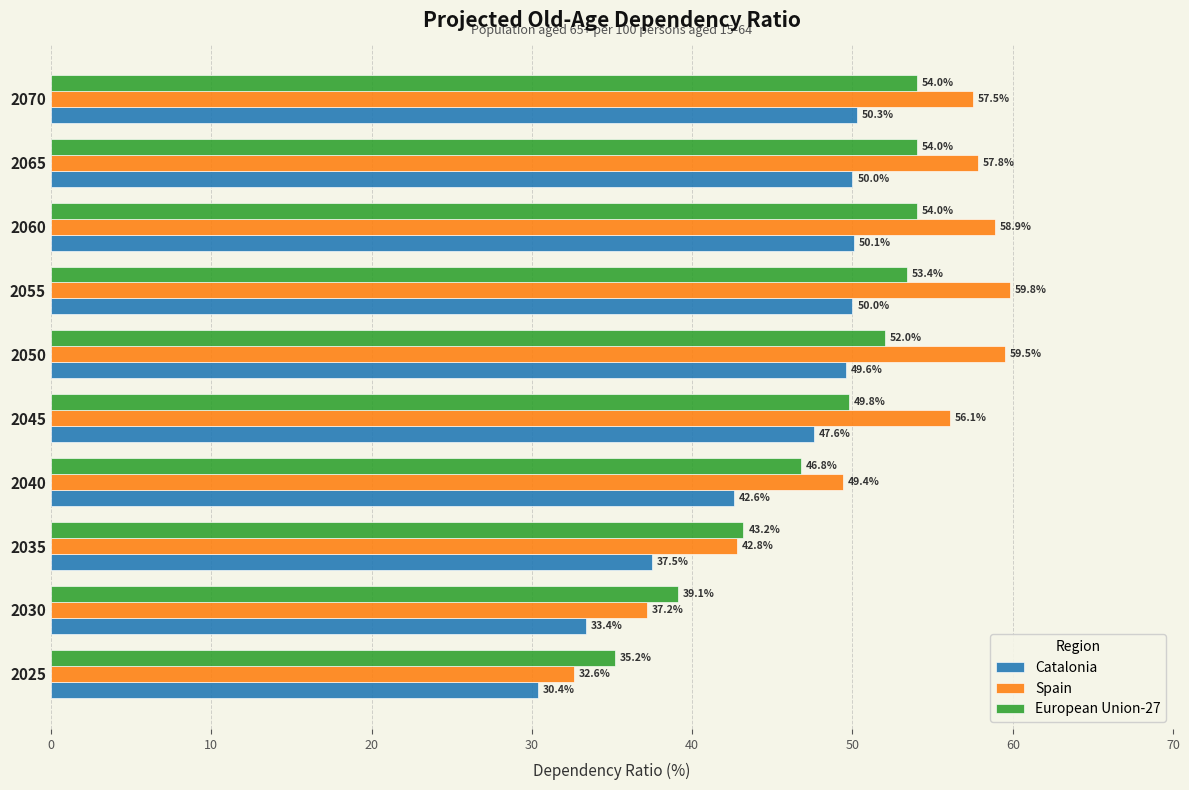

What is the difference between the highest and lowest values at 2050?

9.9